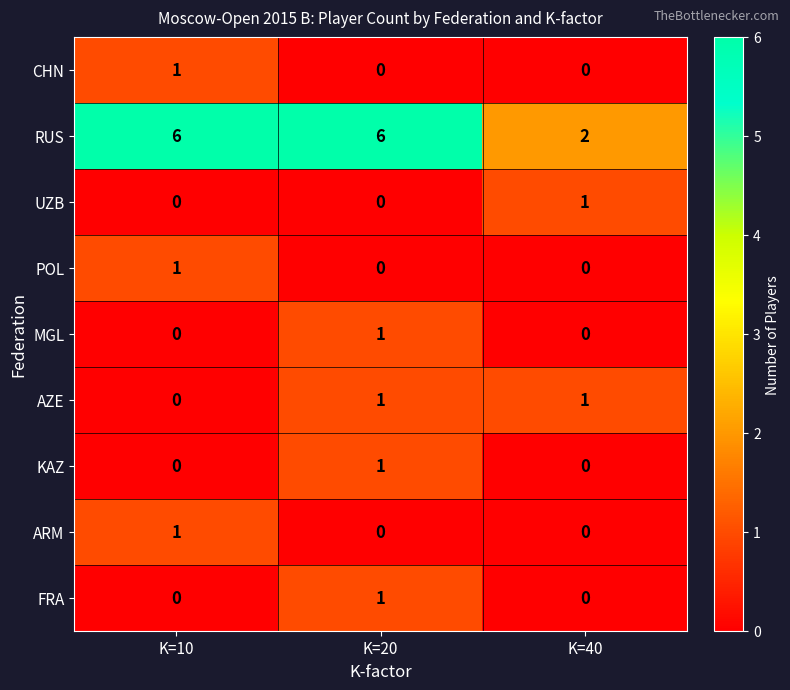

The AZE series shows 1 at K=40. True or false?

True